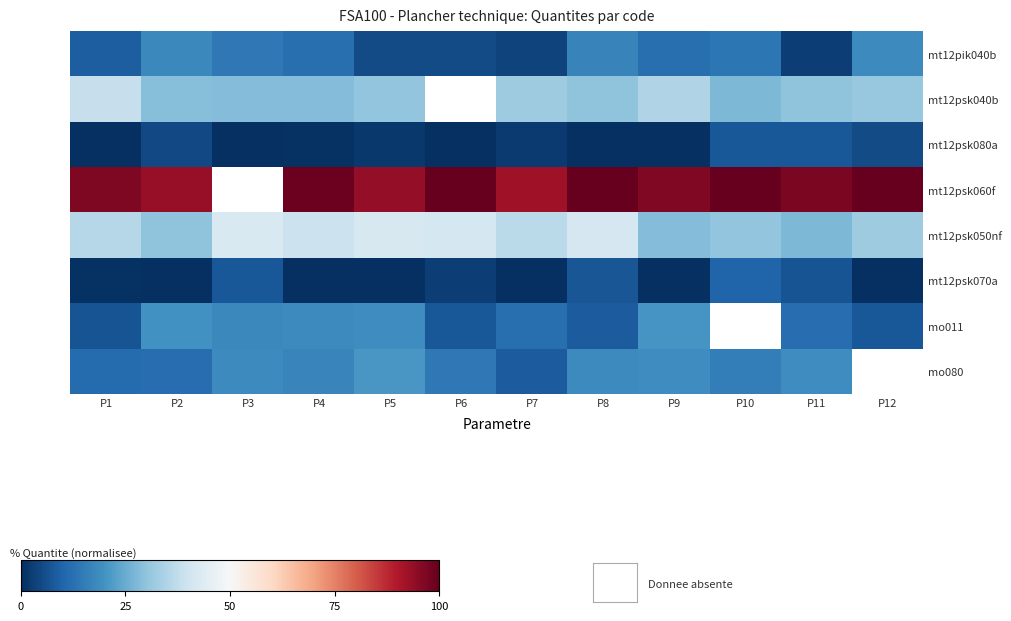

Which series has the largest range (max minus min)?

mt12pik040b